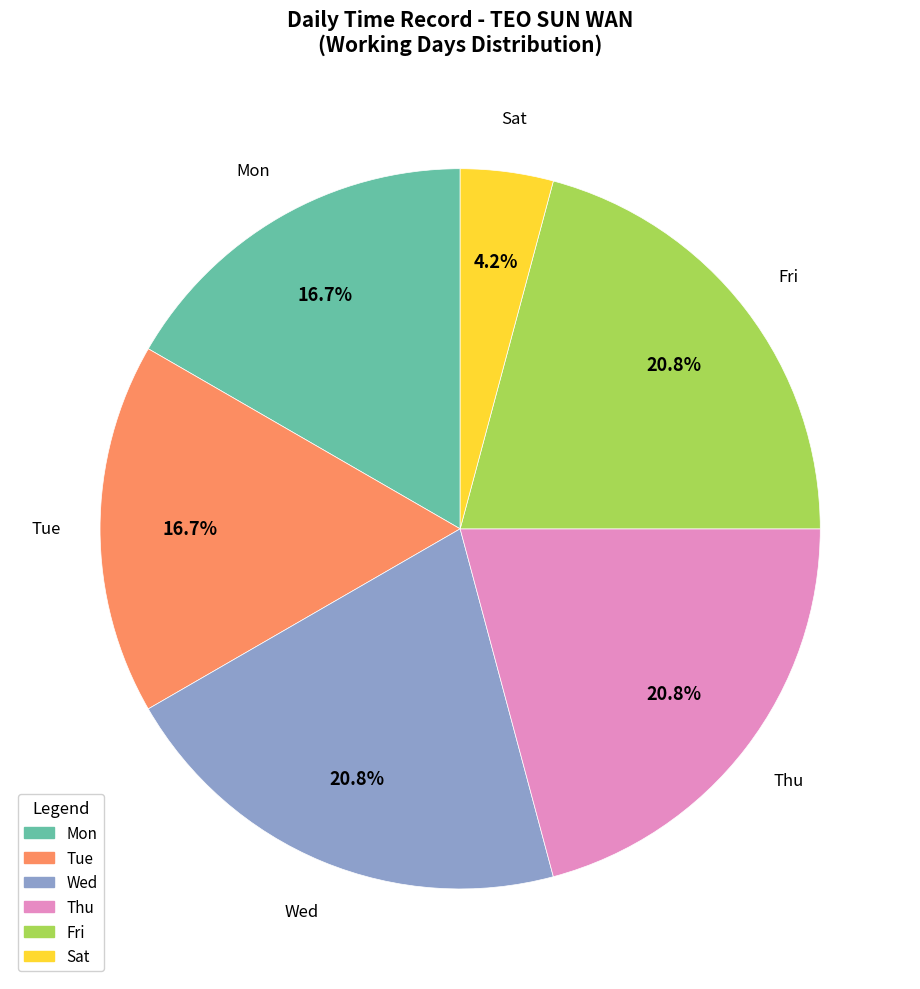

Does any single category account for the majority?

No